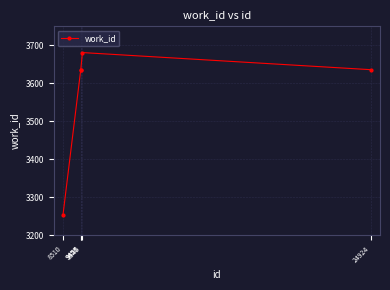

What is the value of the 2nd point from the left?

3636